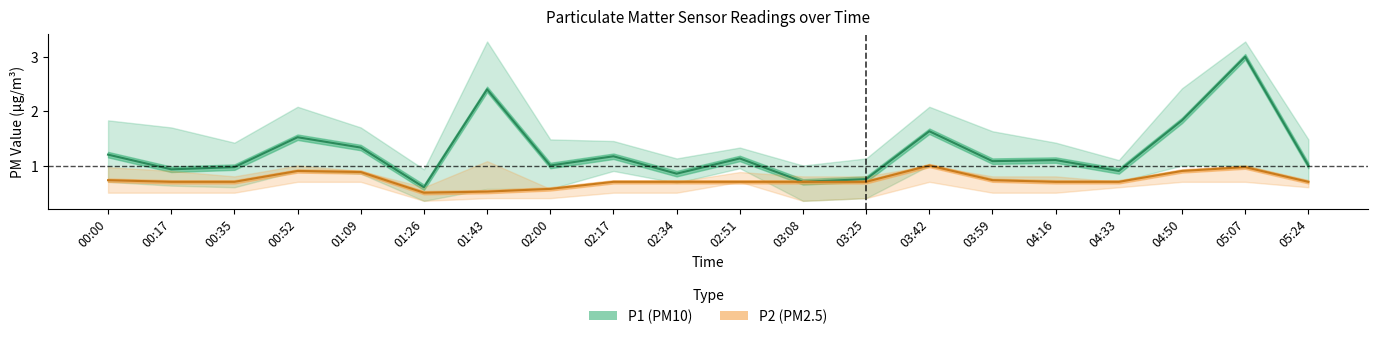

What is the greatest value displayed?

3.0